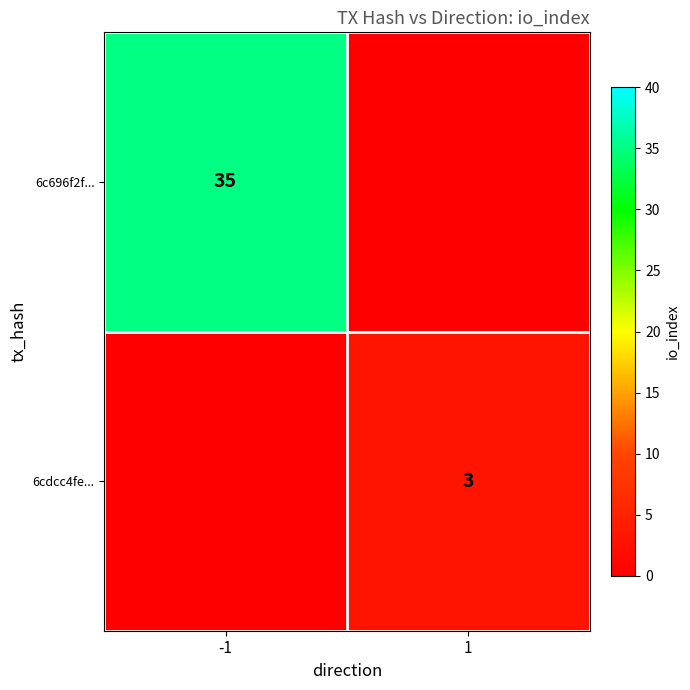

What is the maximum value shown in the chart?

35